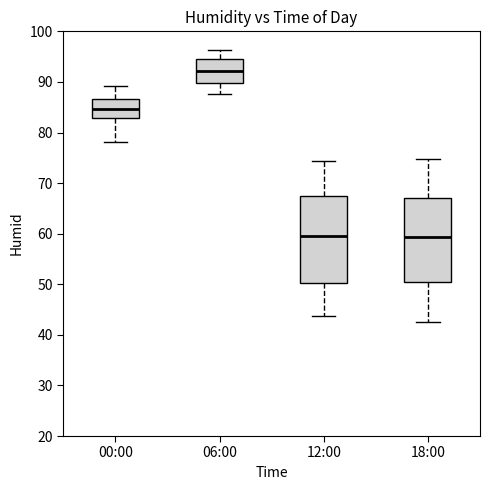

Reading left to right, read every box against the y-axis: the position of its median line, the range the box covers, and the ends of its whiskers. The values are not printed on the chart, so give them approximately, as read against the axis.

00:00: median 85, box 83 to 87, whiskers 78 to 89
06:00: median 92, box 90 to 95, whiskers 88 to 96
12:00: median 60, box 50 to 67, whiskers 44 to 74
18:00: median 59, box 50 to 67, whiskers 43 to 75